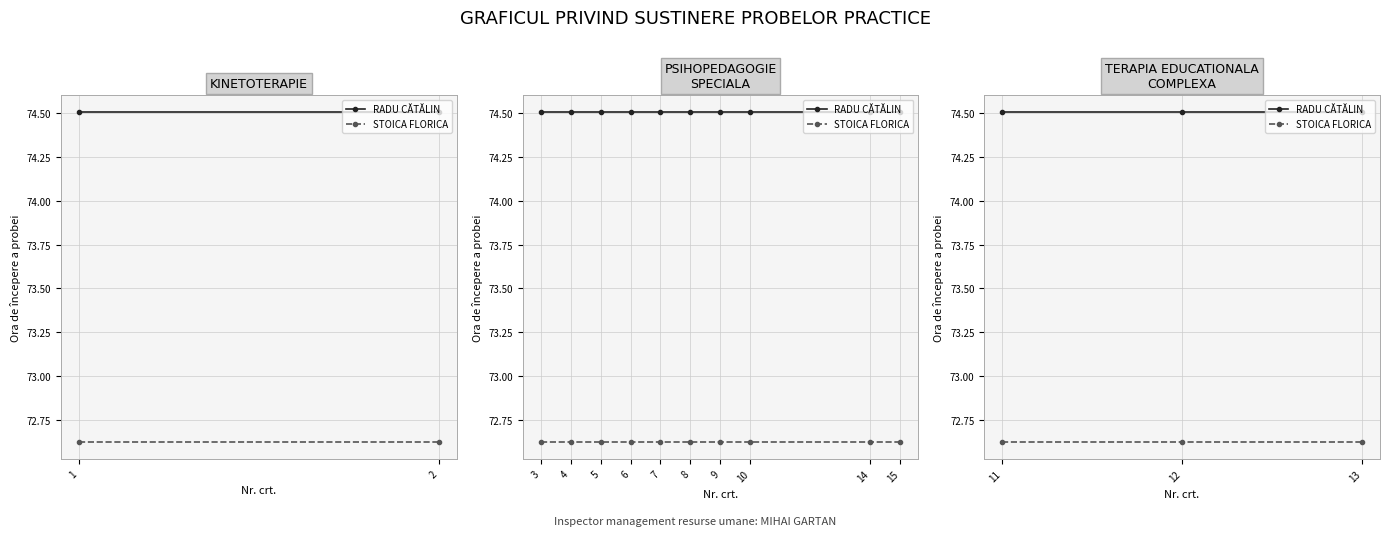

What is the difference between the highest and lowest values at 12?

1.9